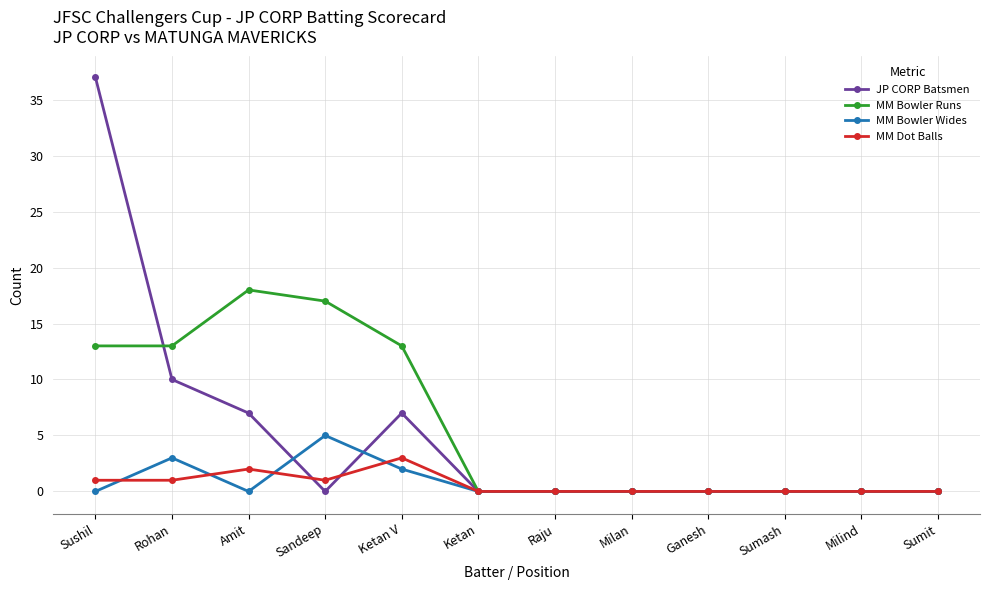

What is the difference between the JP CORP Batsmen values at Sushil and Rohan?

27